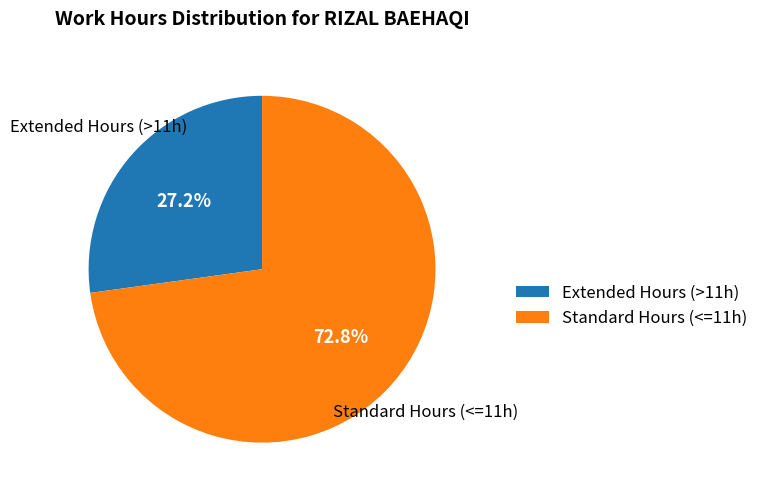

Rank the categories by value from lowest to highest.

Extended Hours (>11h), Standard Hours (<=11h)